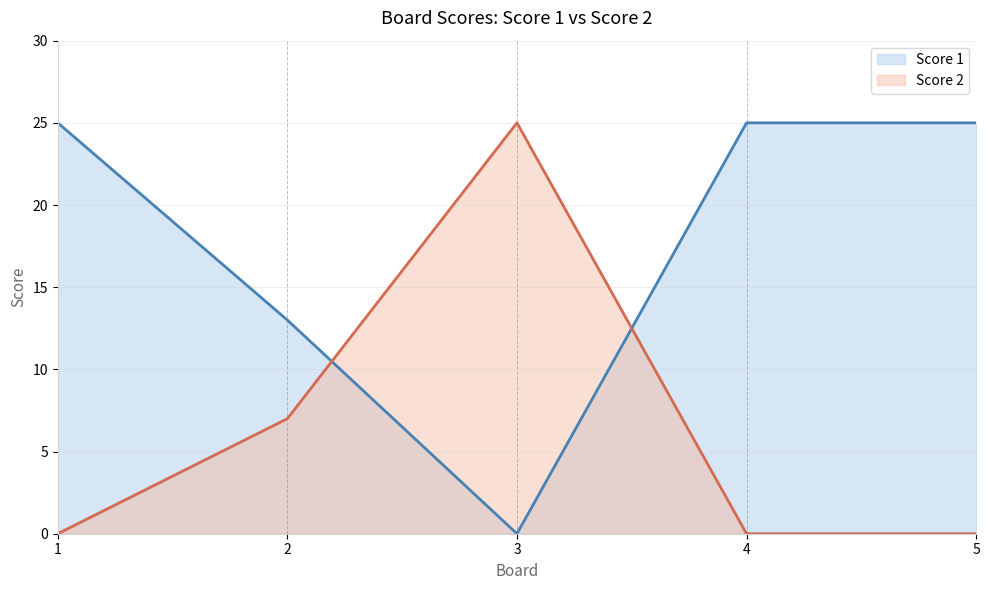

The Score 1 series shows 16 at 3. True or false?

False